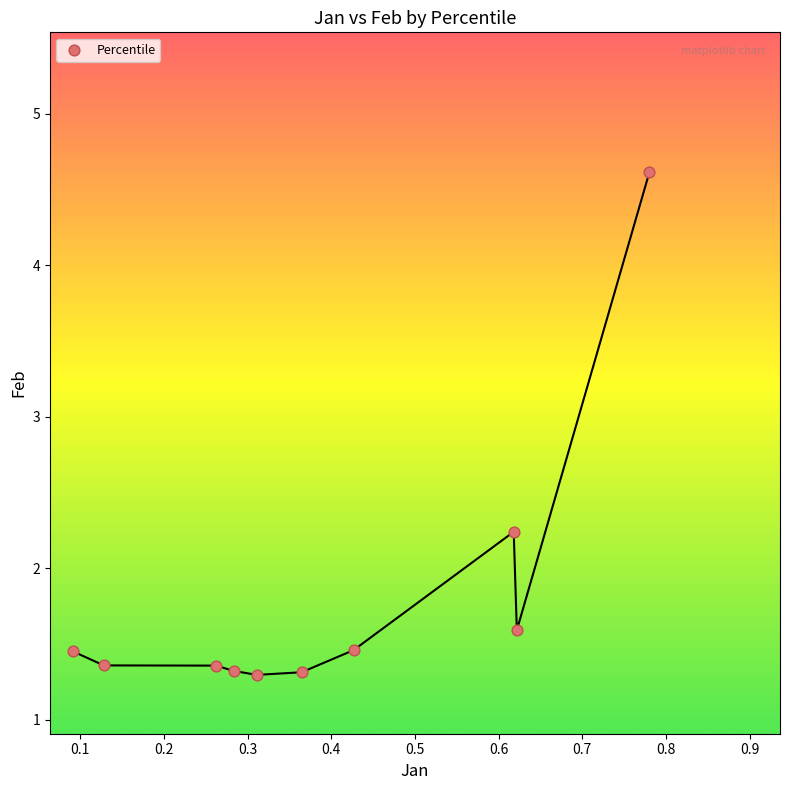

What is the range of X values (max minus min)?

0.7